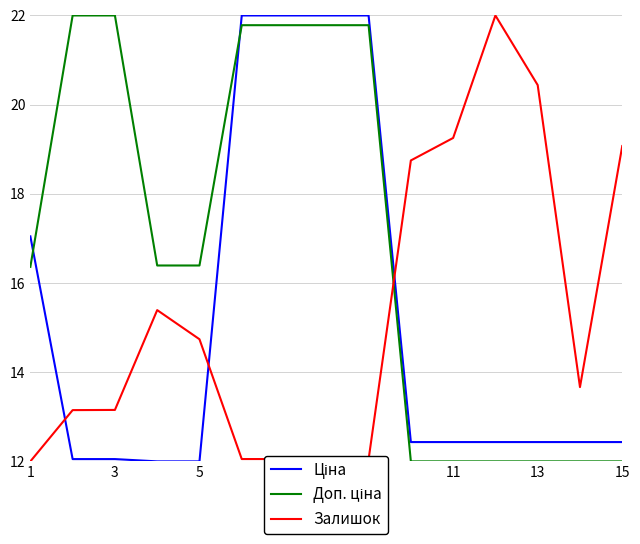

What is the smallest value displayed?

12.0